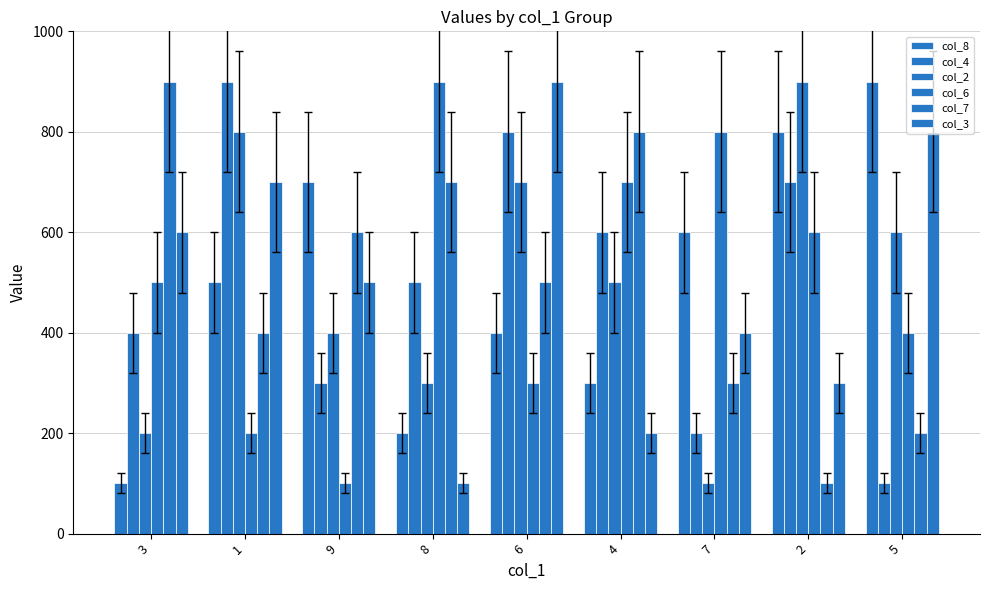

How many data points does each series have?

9